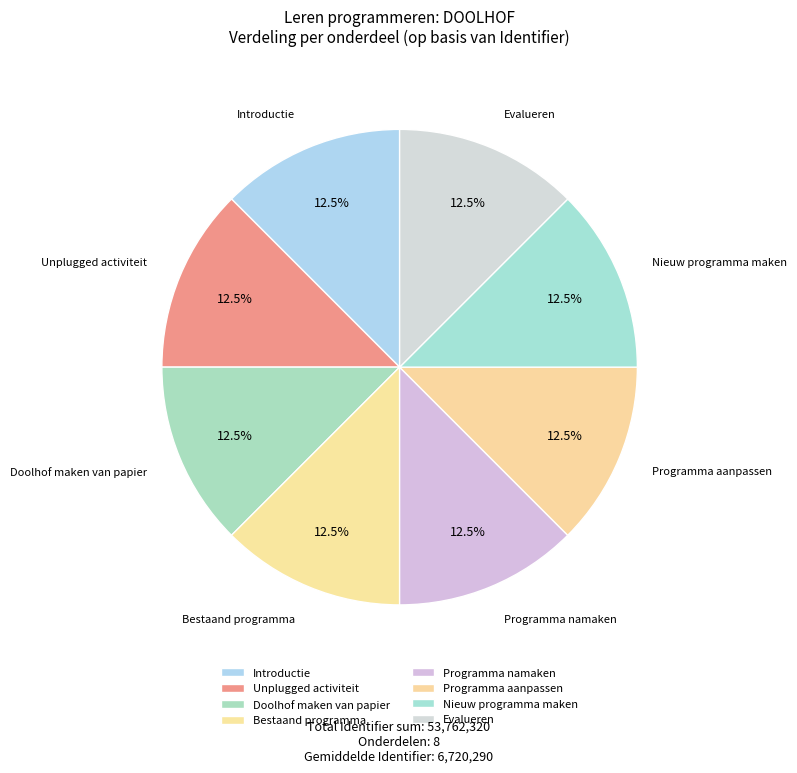

What percentage do Bestaand programma and Programma namaken together represent?

25.0%